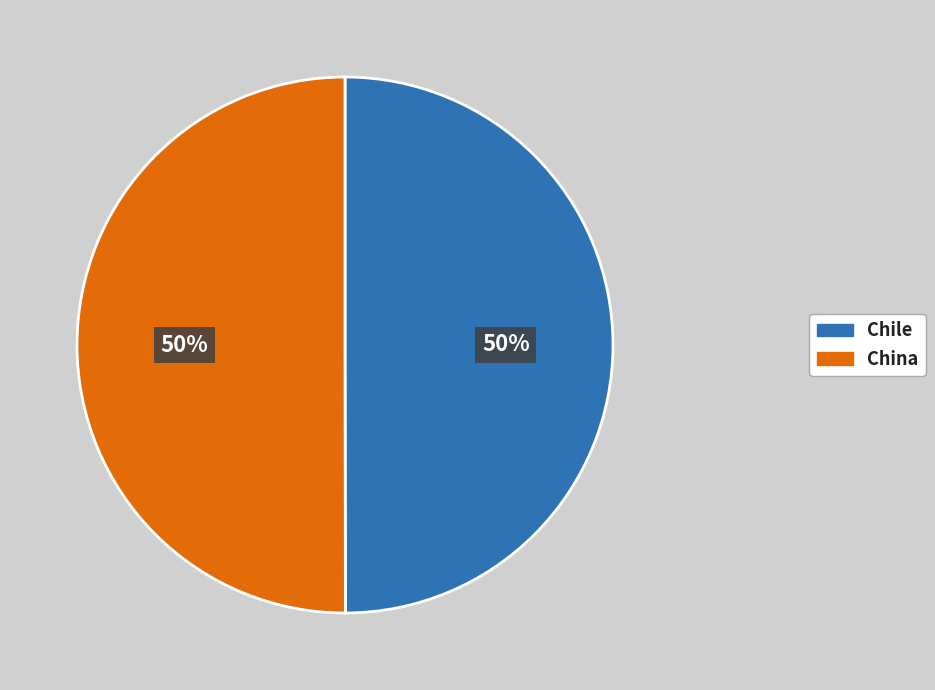

The China slice represents 50% of the pie. True or false?

True